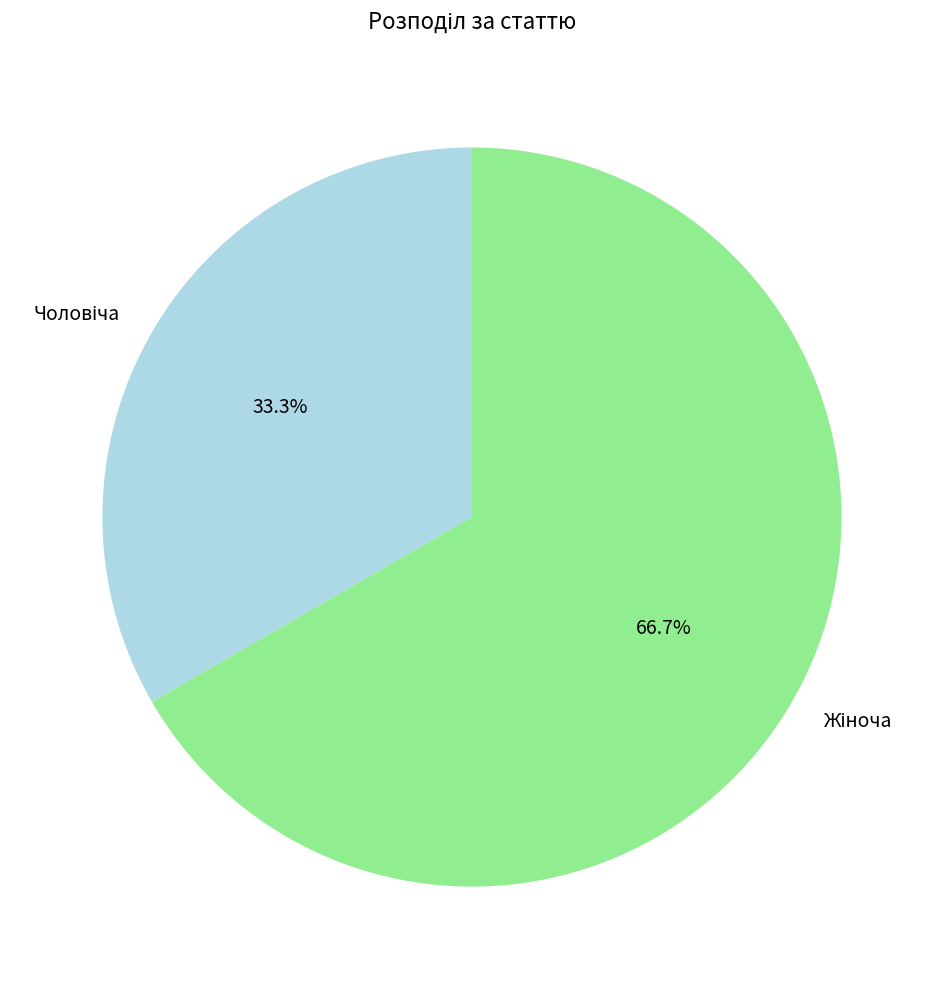

Is there any slice that represents more than half of the pie?

Yes